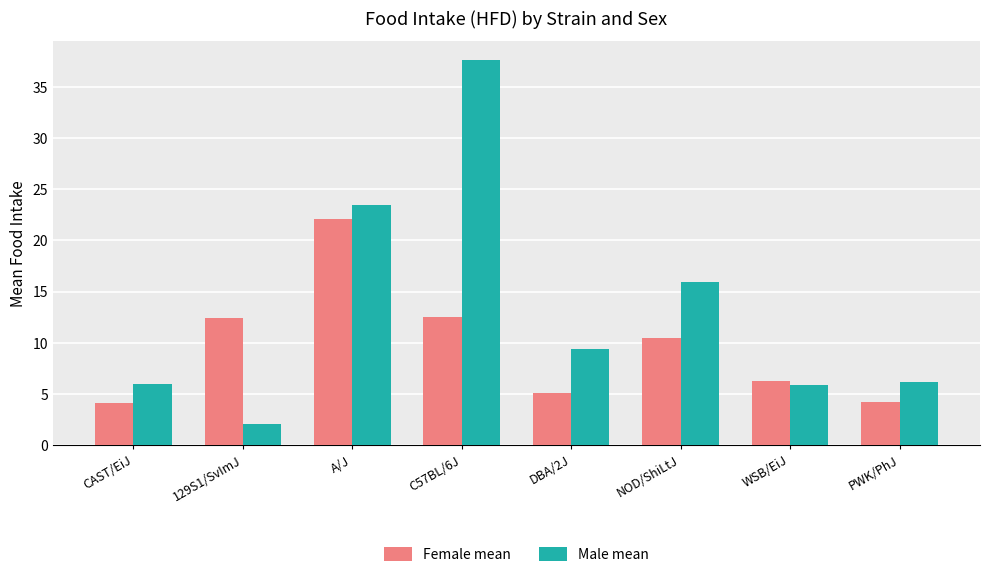

Read the Female mean value at NOD/ShiLtJ.

10.5